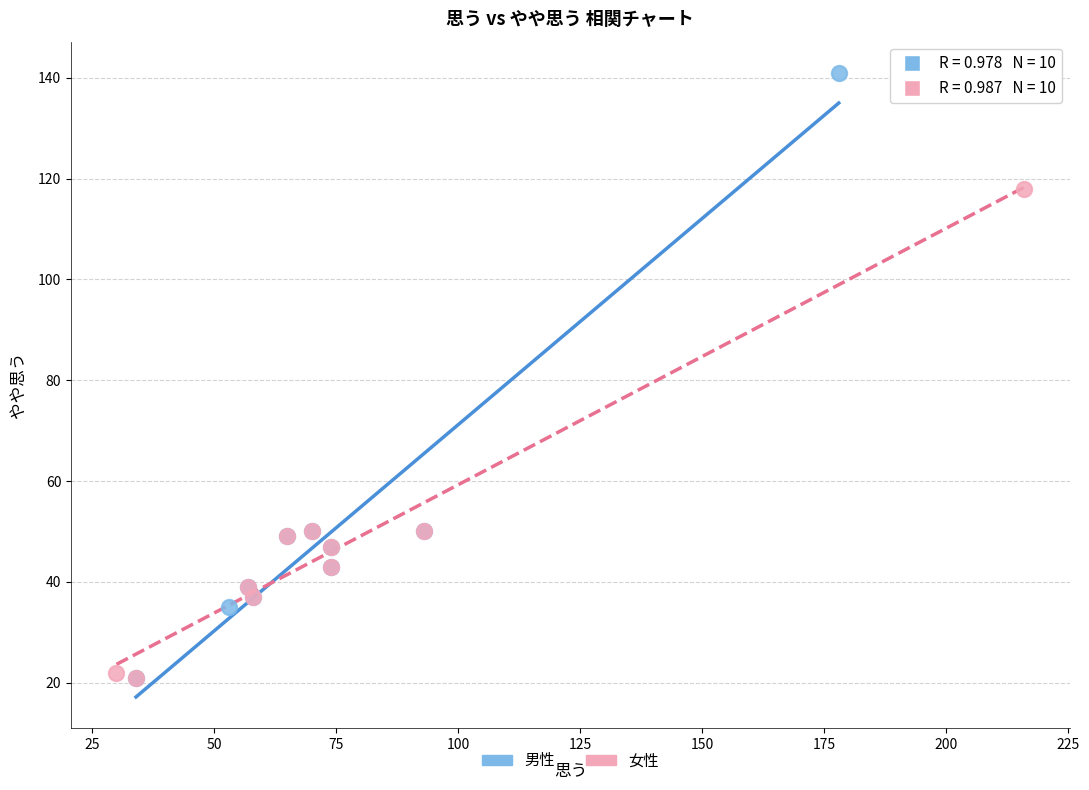

Which series reaches the maximum Y coordinate?

男性